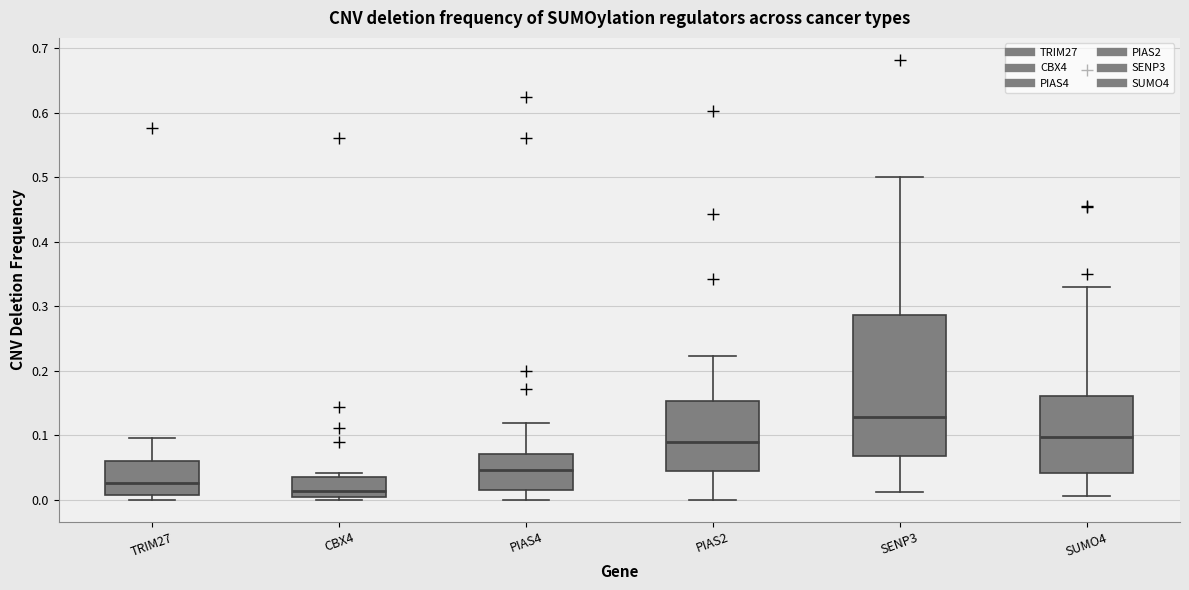

Where is the upper edge of the box for PIAS2 on the y-axis? The values are not printed on the chart, so give them approximately, as read against the axis.

0.15